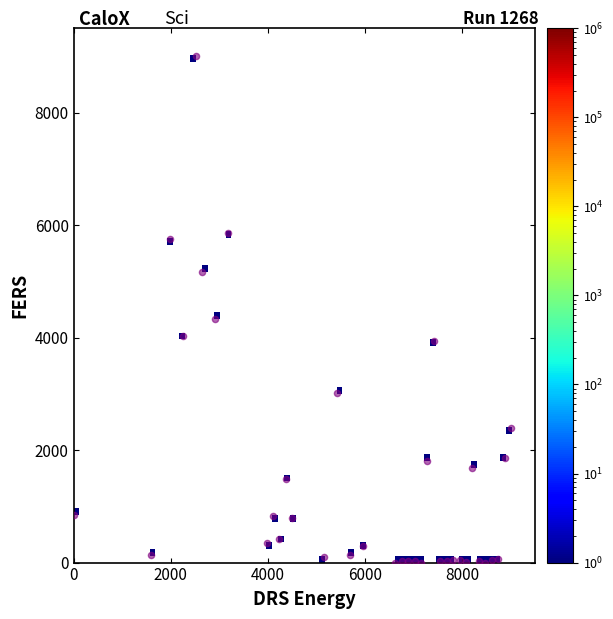

What is the range of X values (max minus min)?

9000.0